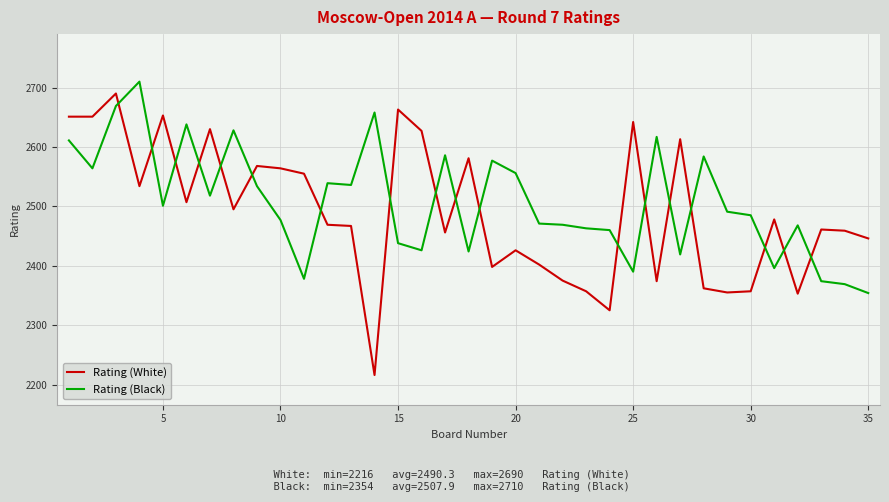

List the series in order of their peak value, lowest first.

Rating (White), Rating (Black)